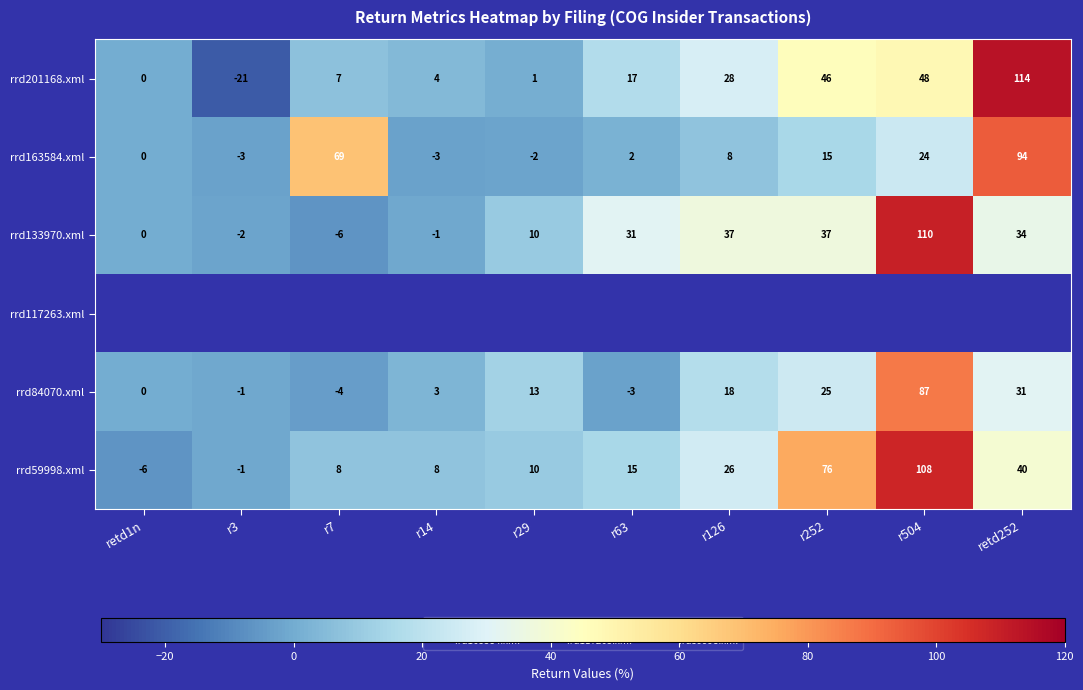

At how many categories does at least one series exceed 89?

2